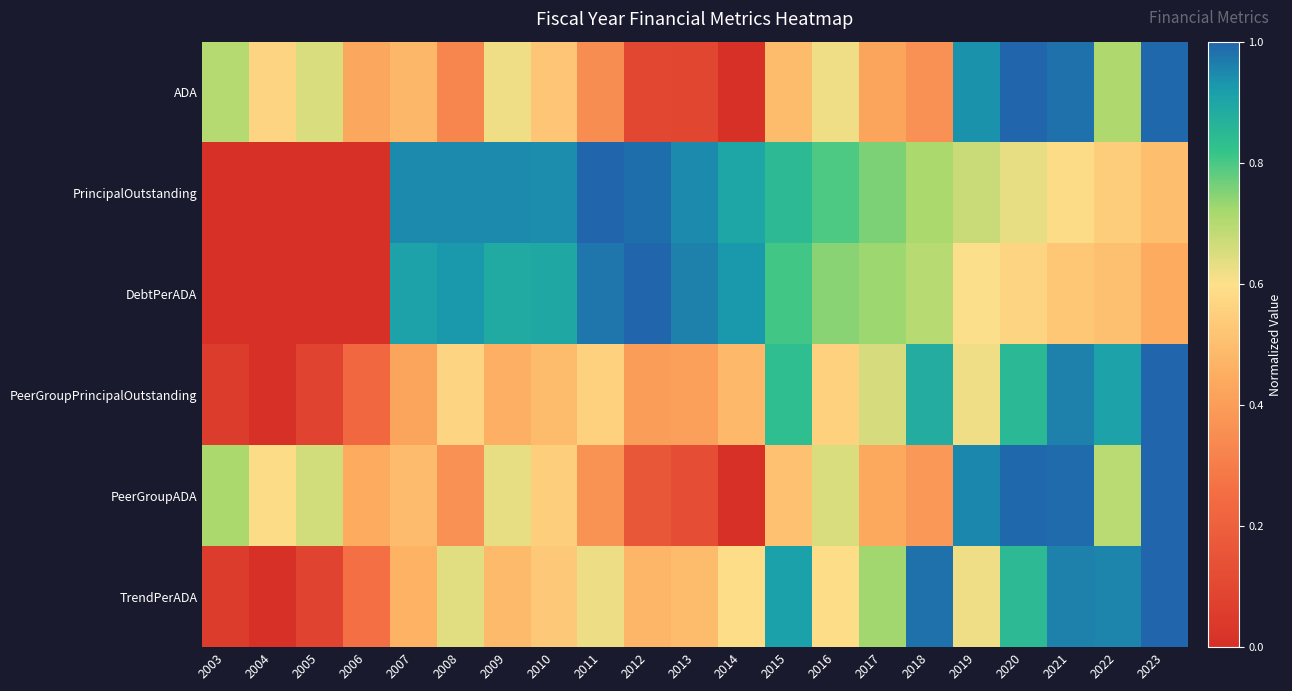

Count the number of data series in this chart.

6